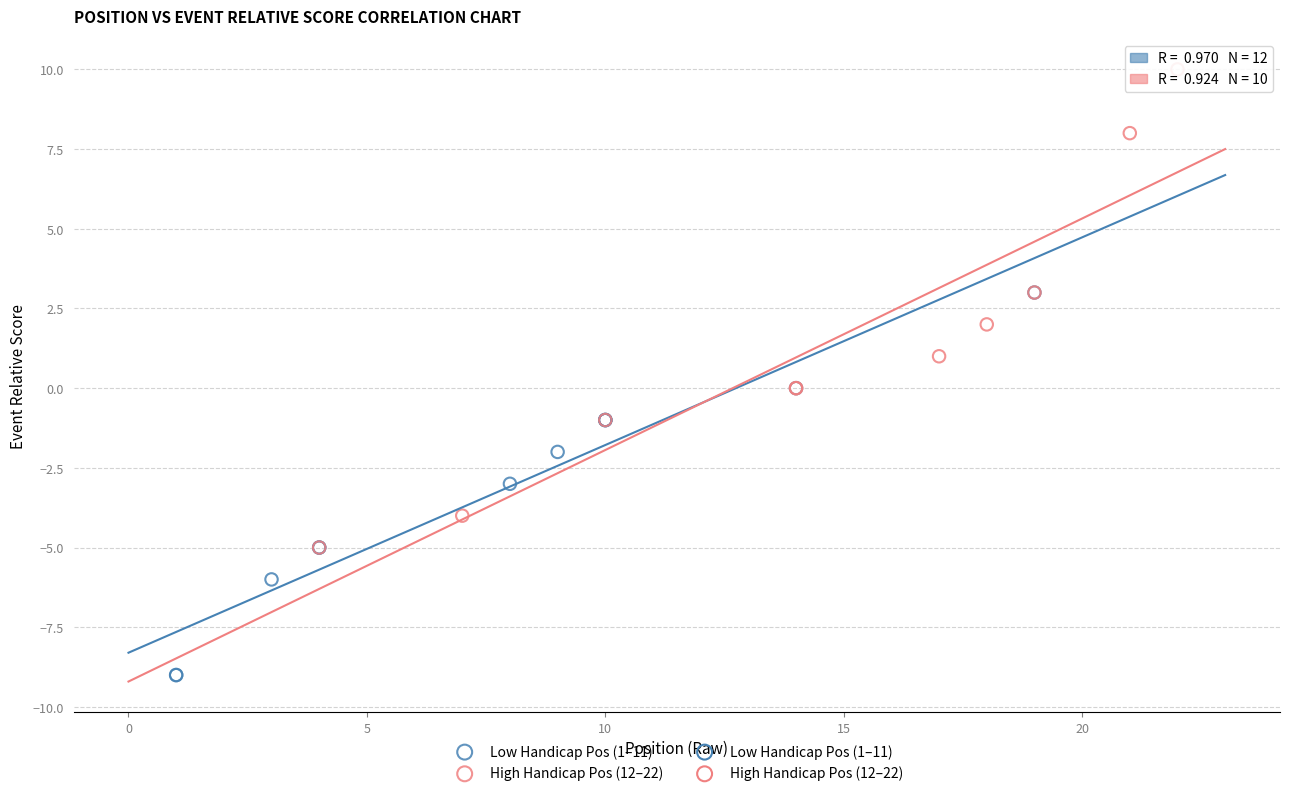

Which series reaches the minimum Y coordinate?

Low Handicap Pos (1–11)